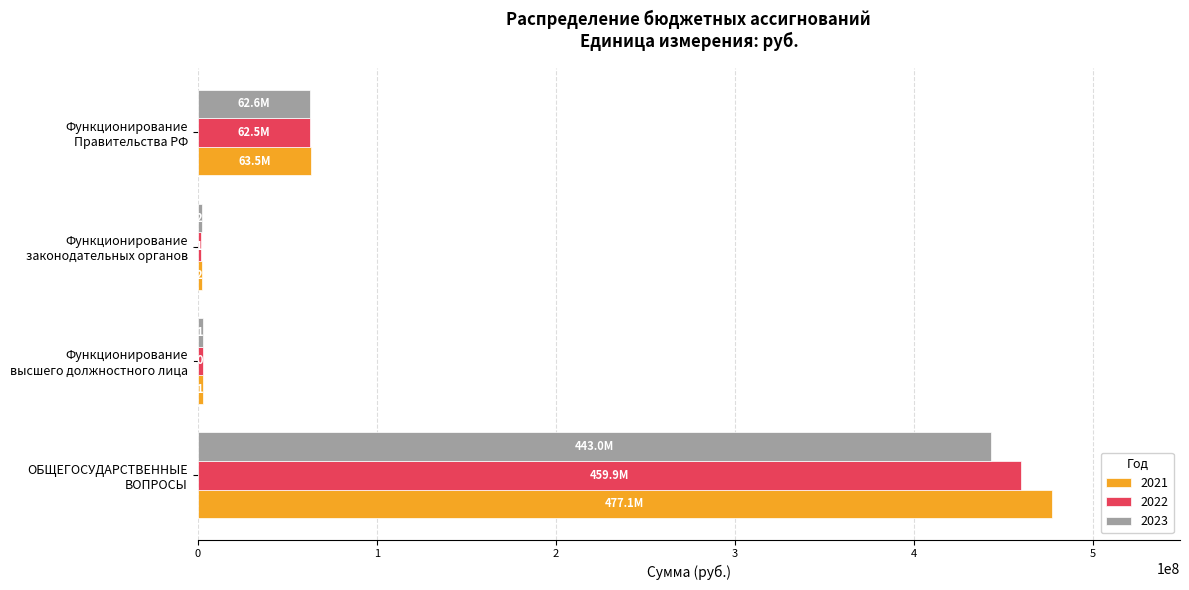

What is the difference between the second highest and second lowest values in the 2023 series?

59467022.3